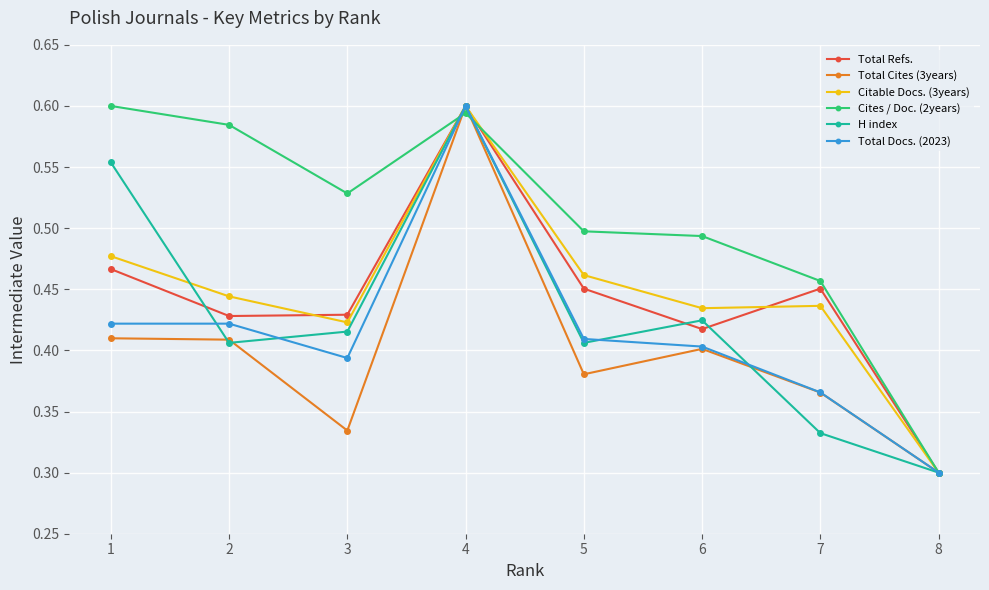

True or false: Total Docs. (2023) has a value of 0.4 at 6.

True